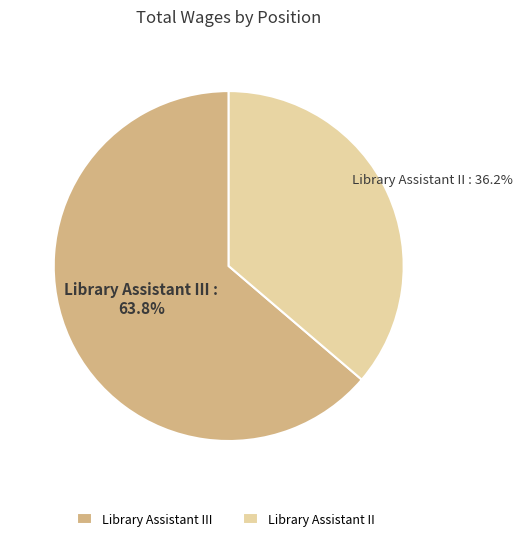

What is the total percentage of Library Assistant II and Library Assistant III?

100.0%